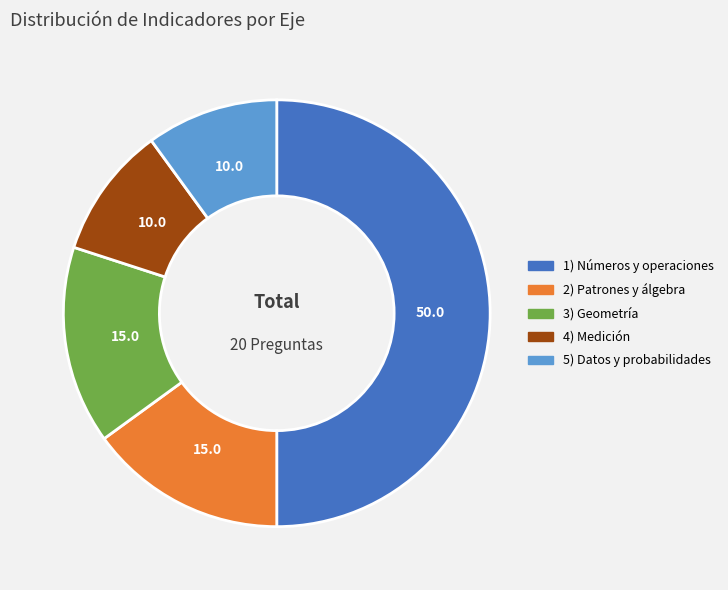

Between 5) Datos y probabilidades and 1) Números y operaciones, which is larger?

1) Números y operaciones